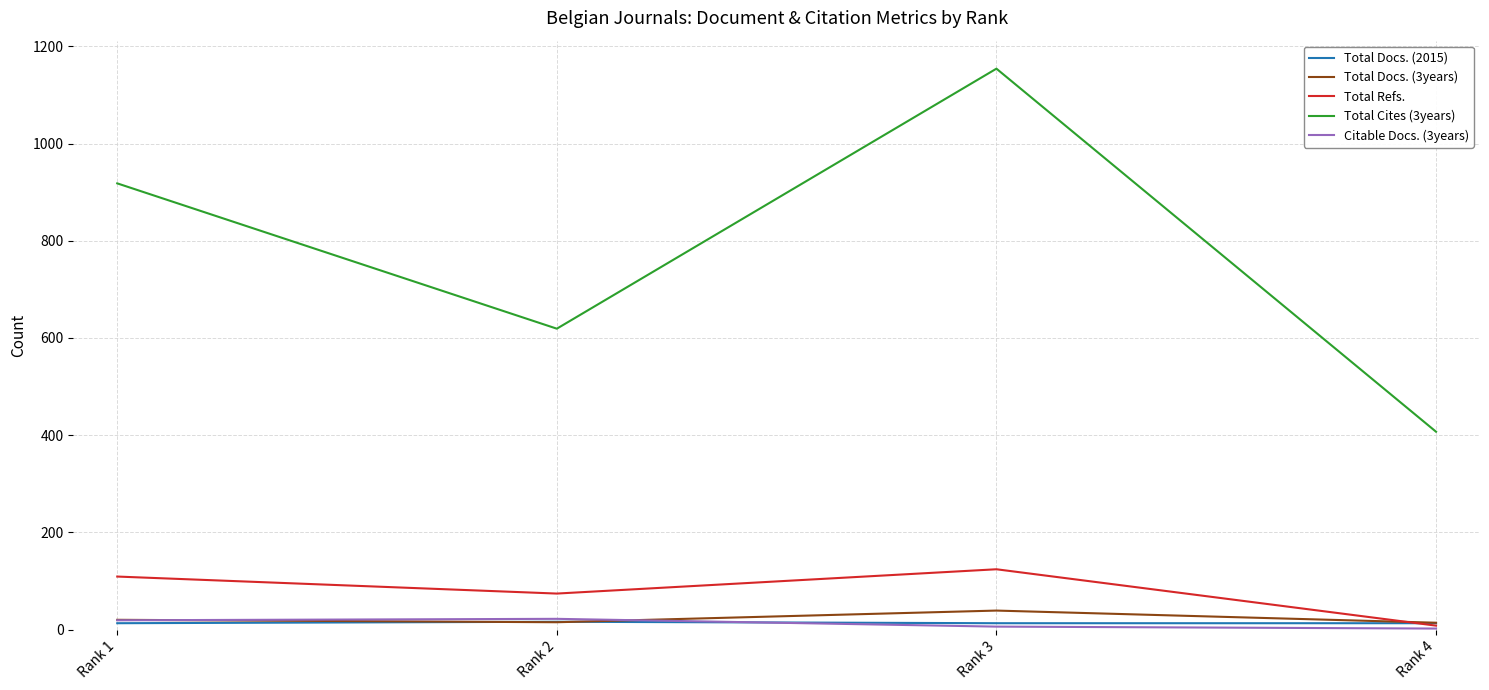

How many times do Citable Docs. (3years) and Total Docs. (2015) cross each other?

1